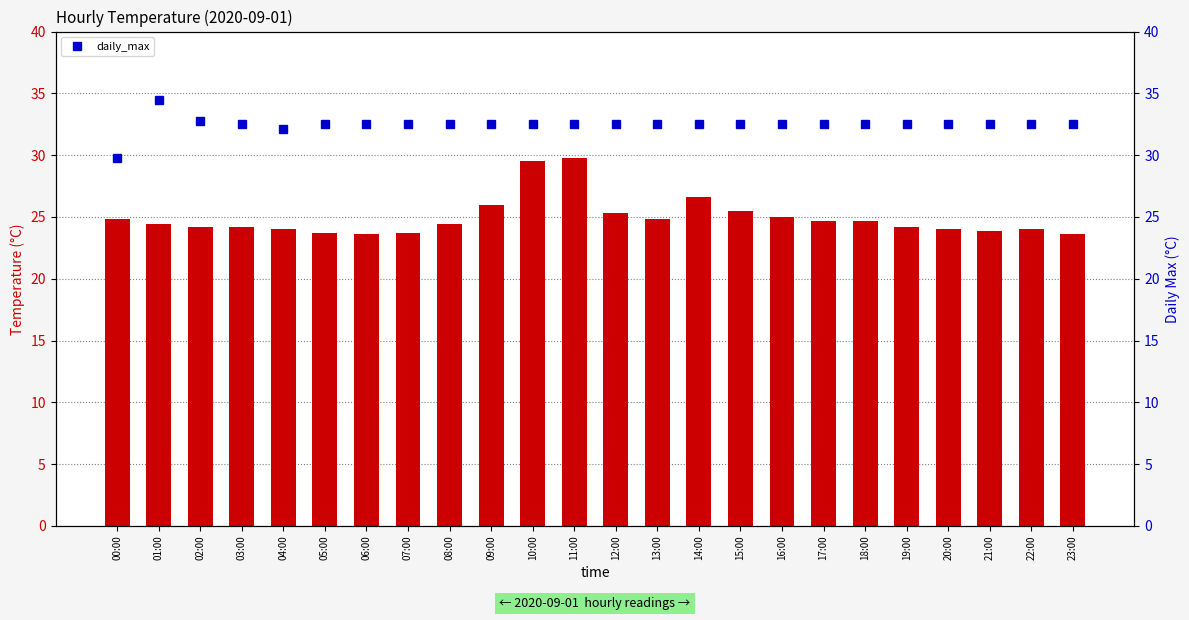

Which series changed the most between 09:00 and 19:00?

mean_temp